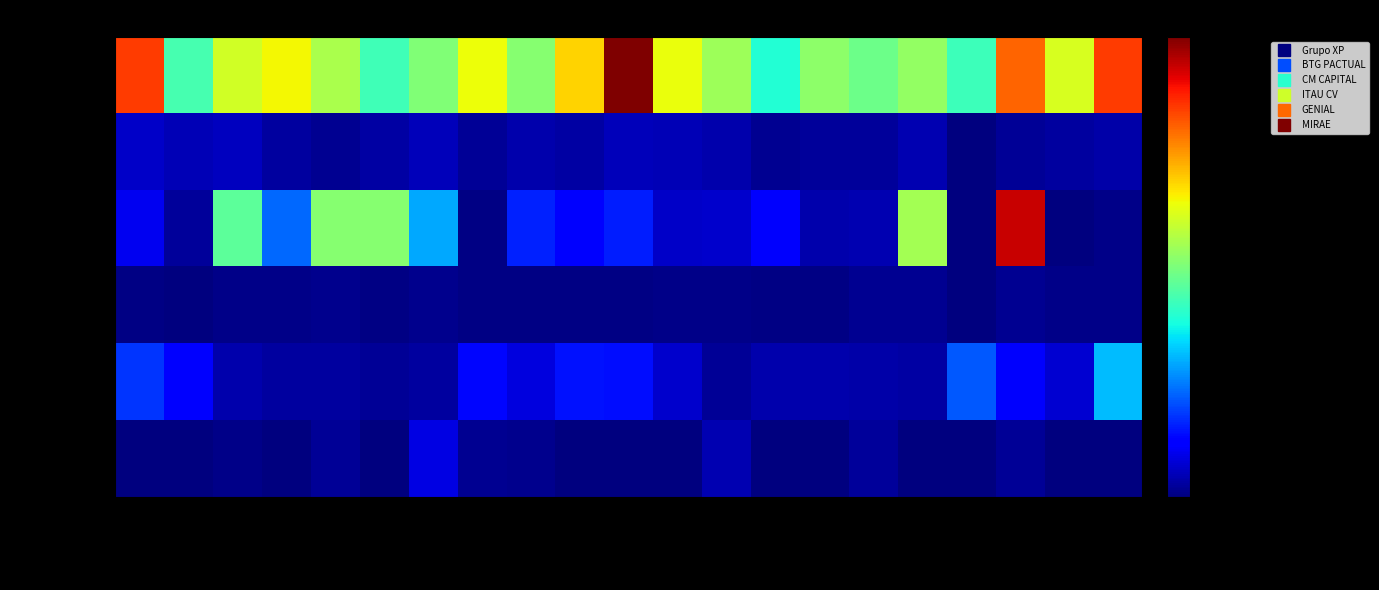

Which series has the largest range (max minus min)?

CM CAPITAL